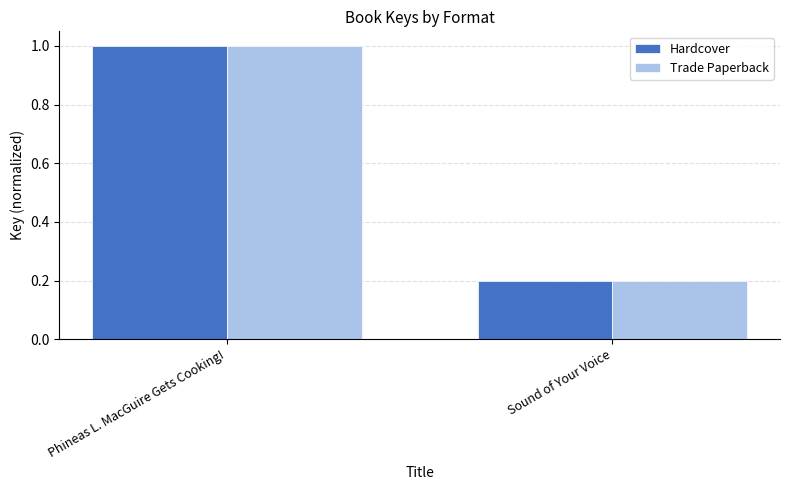

Count the number of data series in this chart.

2